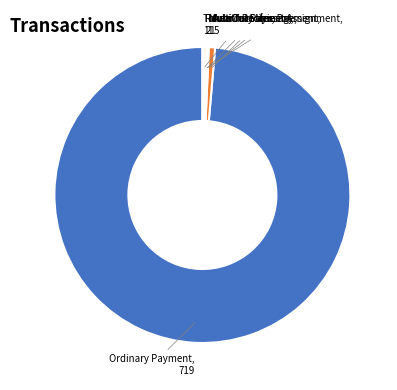

The Ordinary Payment slice represents 99% of the pie. True or false?

True